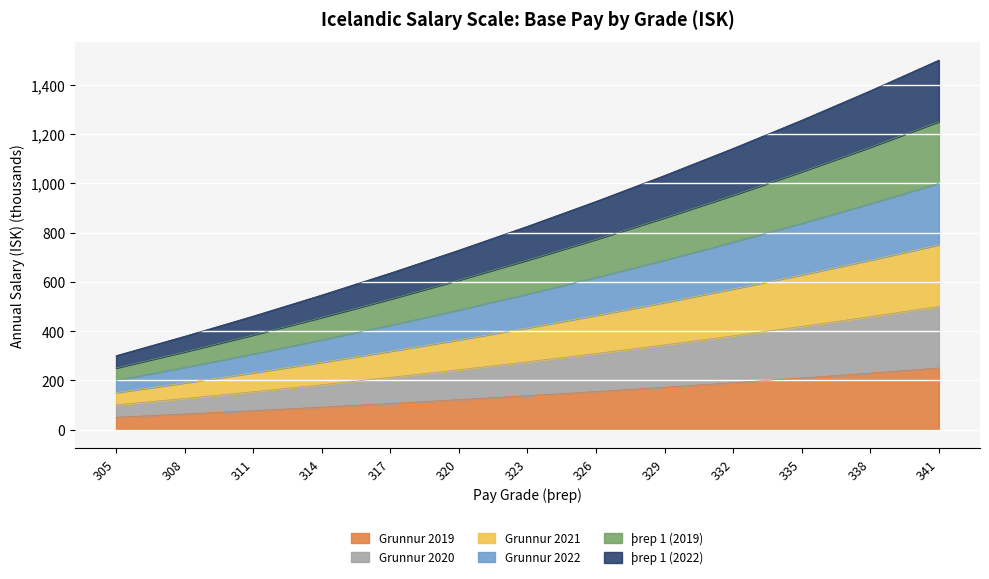

True or false: Grunnur 2020 and þrep 1 (2022) cross at least once.

False